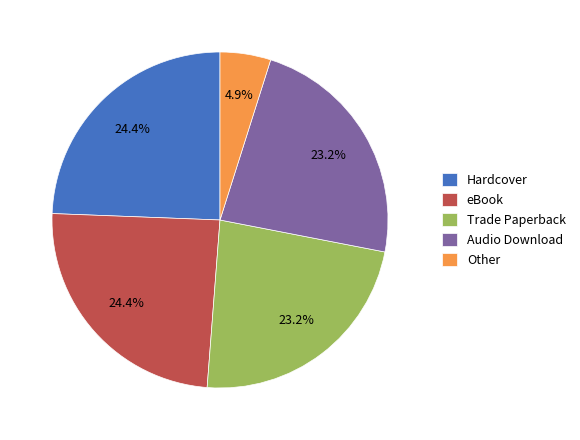

Do Hardcover and Trade Paperback together represent more than half of the pie?

No